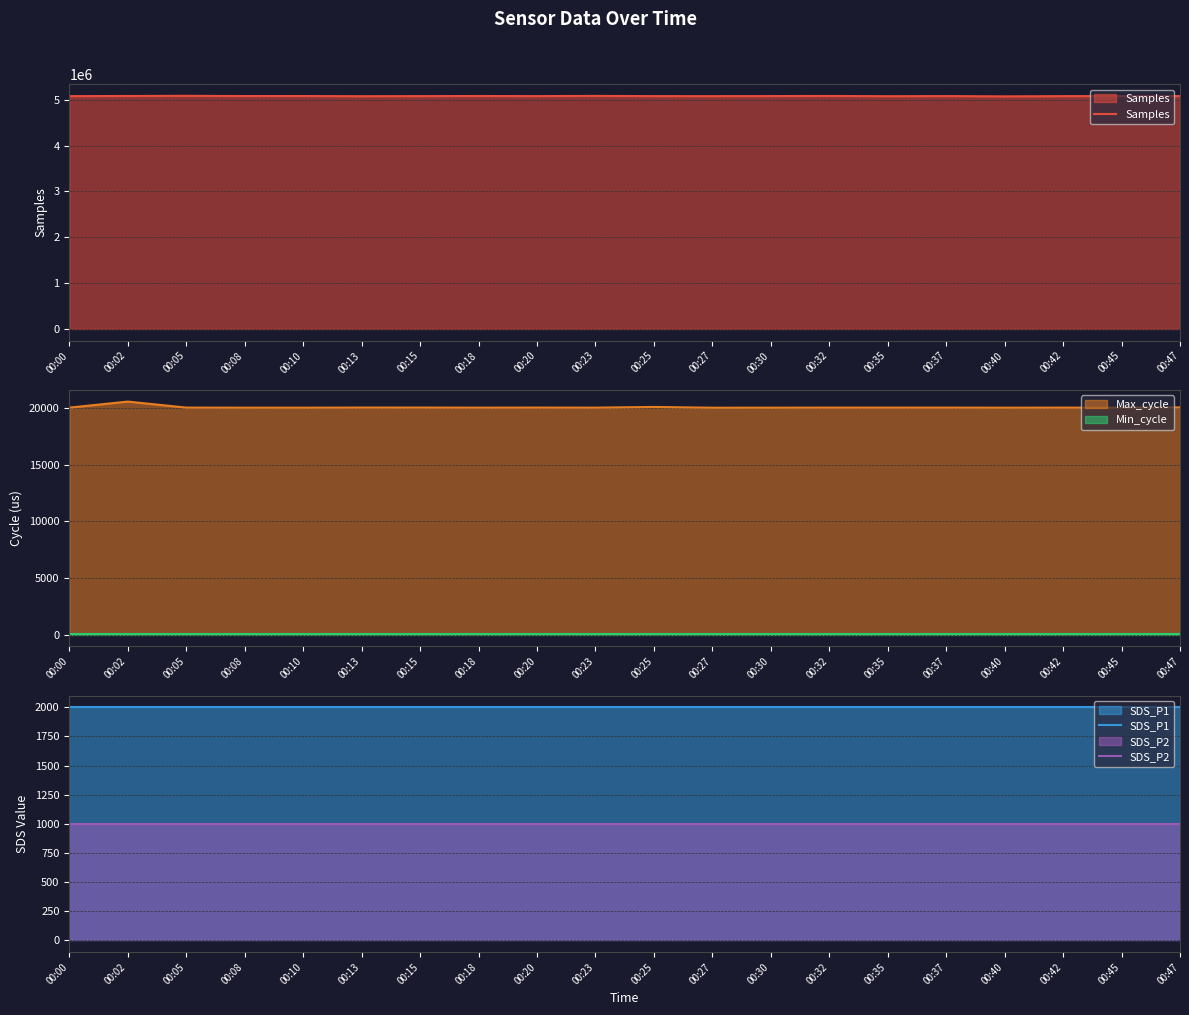

Reading left to right, list all the values displayed in this chart.

Samples: 5079903.0	5083150.0	5086578.0	5081693.0	5082188.0	5078414.0	5080349.0	5082460.0	5080585.0	5084919.0	5080298.0	5079696.0	5081218.0	5083793.0	5078300.0	5081242.0	5074765.0	5079954.0	5081128.0	5081255.0
Max_cycle: 20049.0	20582.0	20053.0	20045.0	20045.0	20055.0	20055.0	20048.0	20054.0	20048.0	20108.0	20041.0	20044.0	20052.0	20052.0	20052.0	20044.0	20051.0	20044.0	20072.0
Min_cycle: 28.0	28.0	28.0	28.0	28.0	28.0	28.0	28.0	28.0	28.0	28.0	28.0	28.0	28.0	28.0	28.0	28.0	28.0	28.0	28.0
SDS_P1: 1999.9	1999.9	1999.9	1999.9	1999.9	1999.9	1999.9	1999.9	1999.9	1999.9	1999.9	1999.9	1999.9	1999.9	1999.9	1999.9	1999.9	1999.9	1999.9	1999.9
SDS_P2: 999.9	999.9	999.9	999.9	999.9	999.9	999.9	999.9	999.9	999.9	999.9	999.9	999.9	999.9	999.9	999.9	999.9	999.9	999.9	999.9